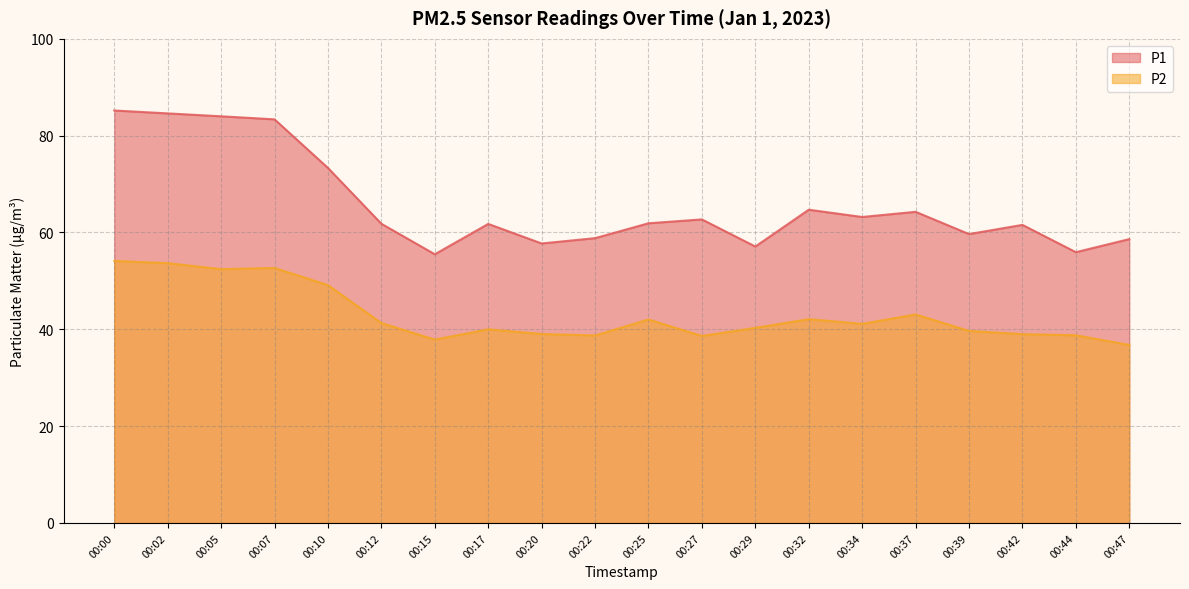

At 00:12, list the series in order from largest to smallest.

P1, P2